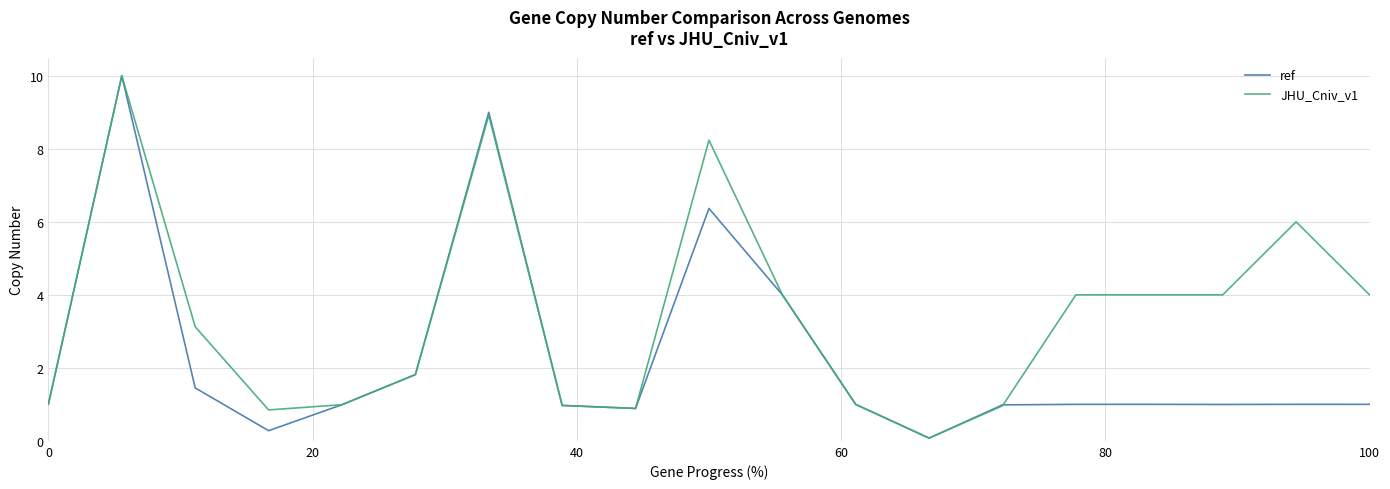

Rank the series by their average value, from lowest to highest.

ref, JHU_Cniv_v1